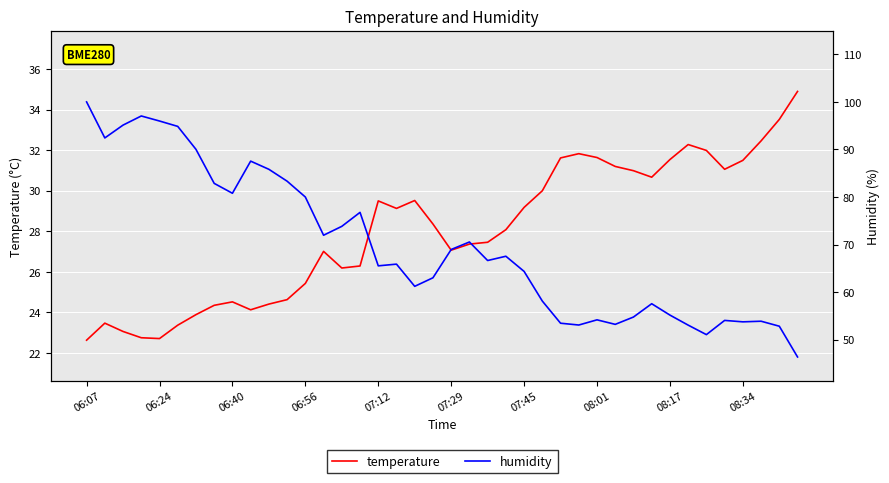

What is the highest value of the temperature series?

34.9